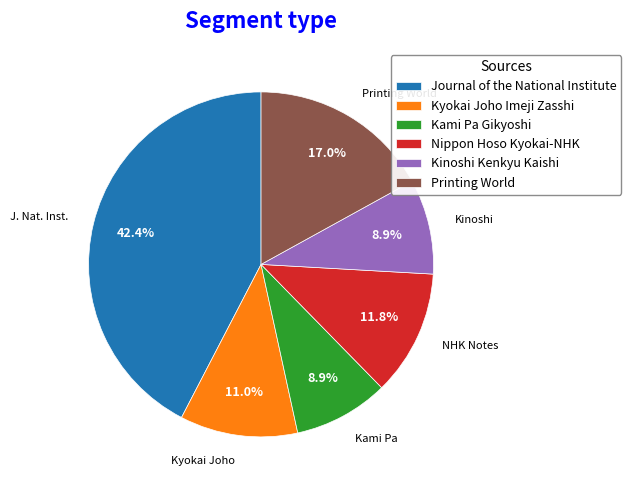

Count the number of slices in the pie.

6